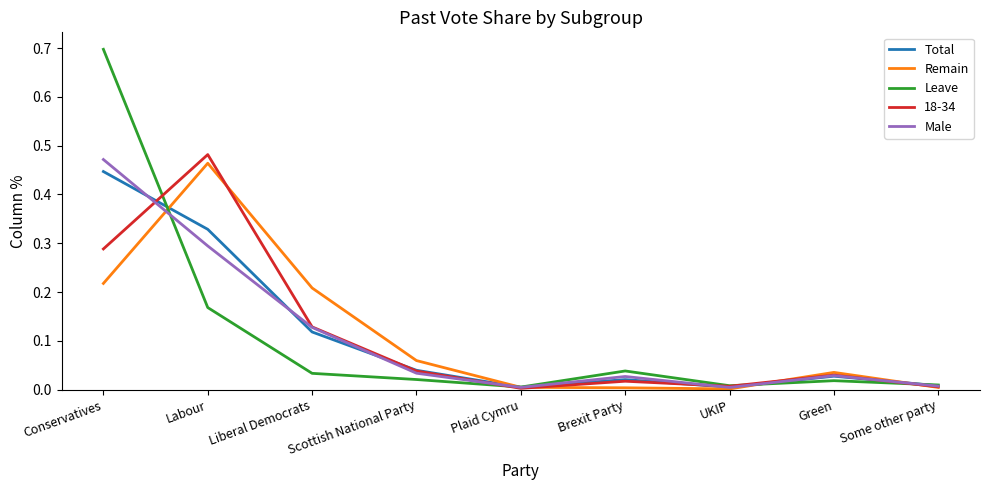

Does the chart display data point markers on the line(s)?

No